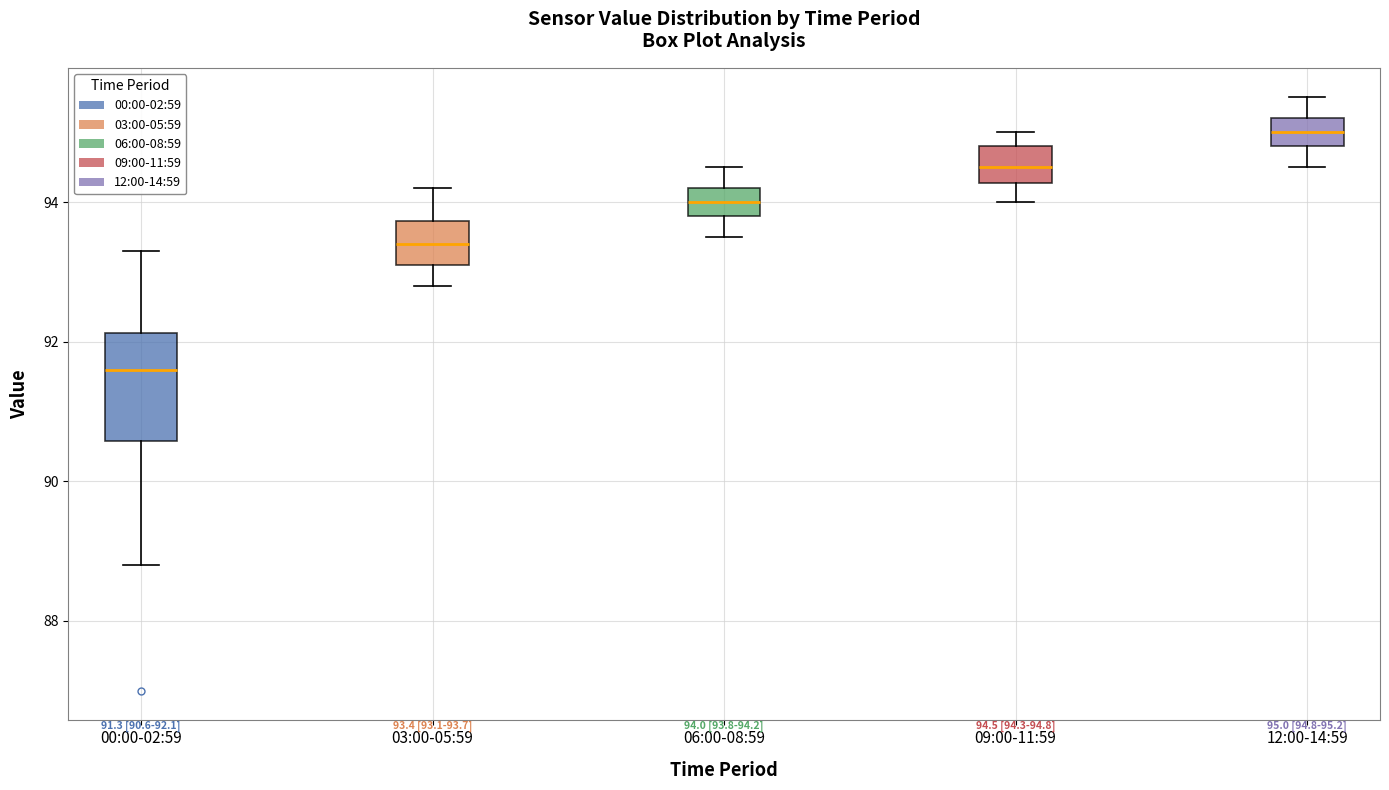

Which box's median line is the highest?

12:00-14:59